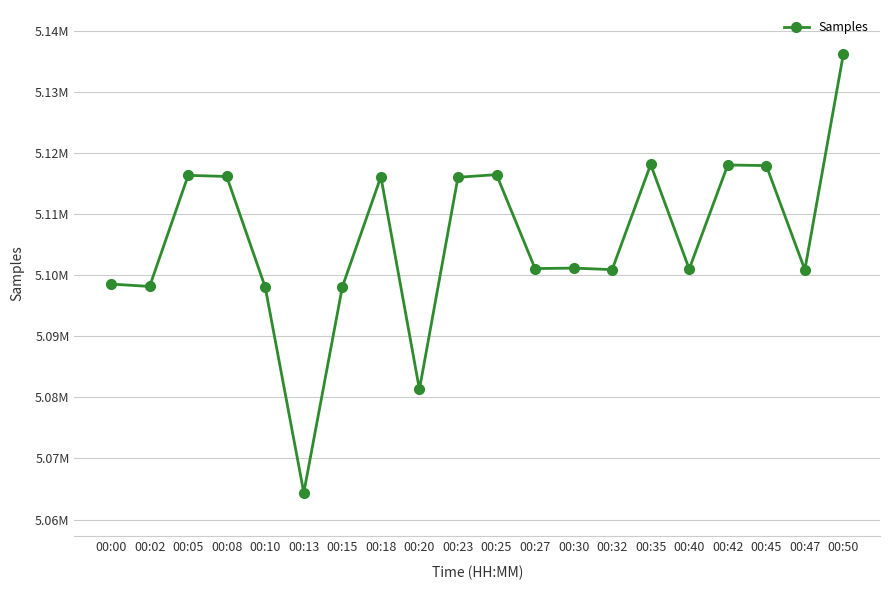

True or false: the data shows 5116455 at 00:25.

True